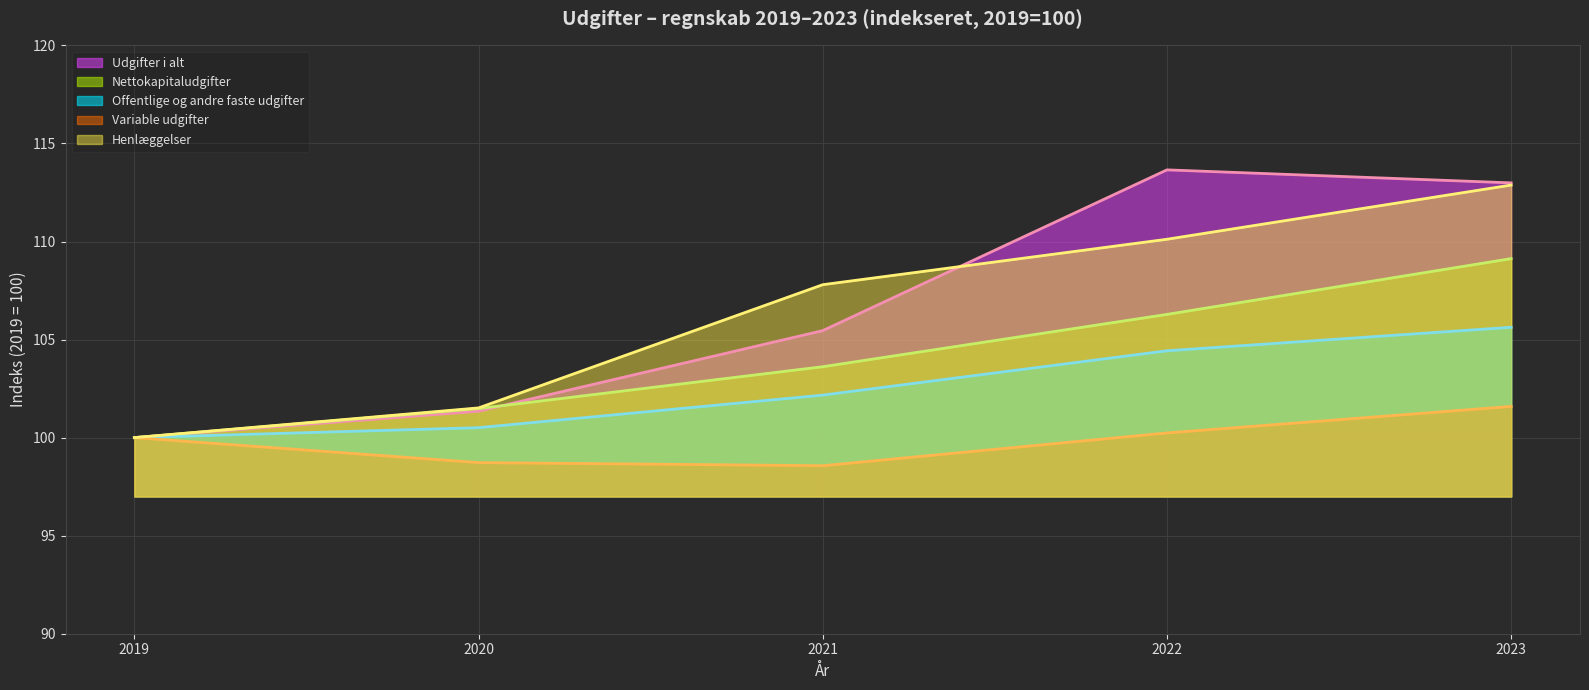

True or false: 2022 and 2020 cross at least once.

False